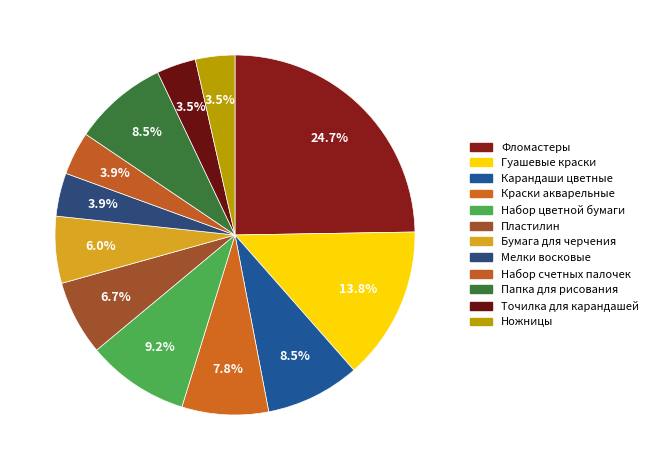

Is it true that Точилка для карандашей is 1% of the pie?

False